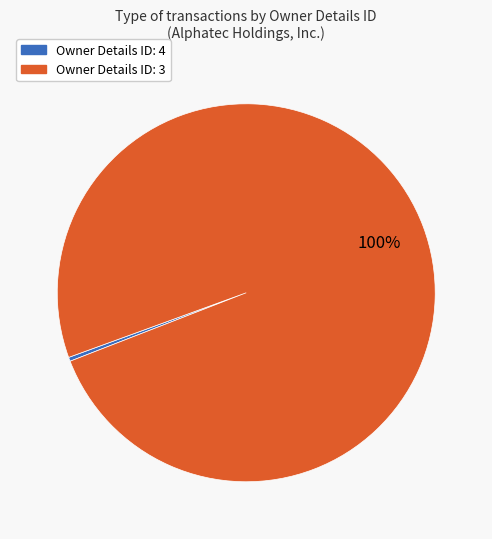

Does any single category account for the majority?

Yes